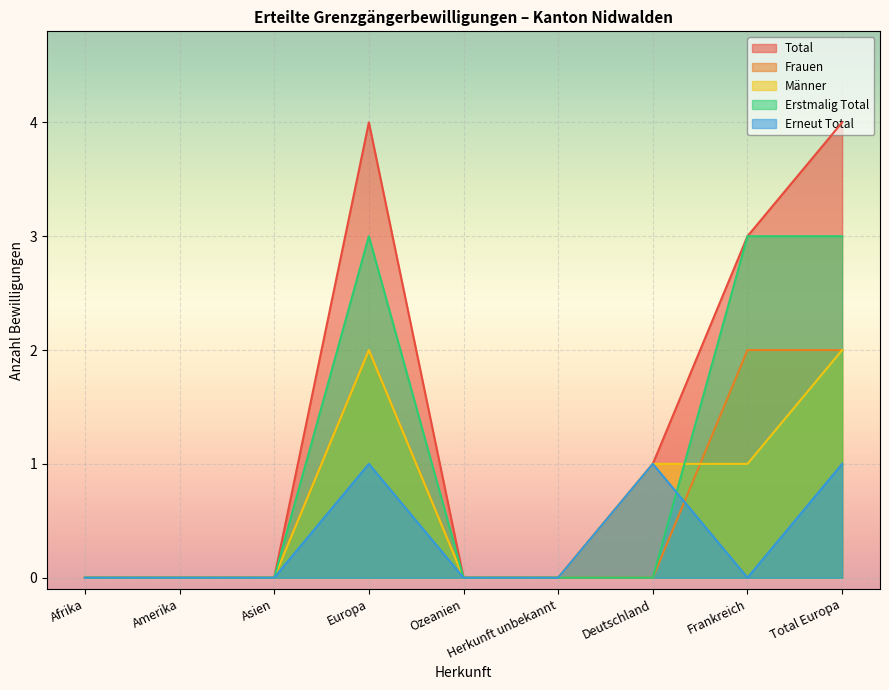

Which series changed the most between Amerika and Ozeanien?

Total